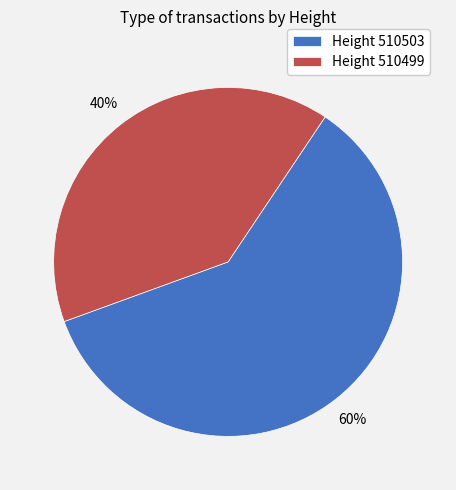

True or false: Height 510499 accounts for 31% of the total.

False